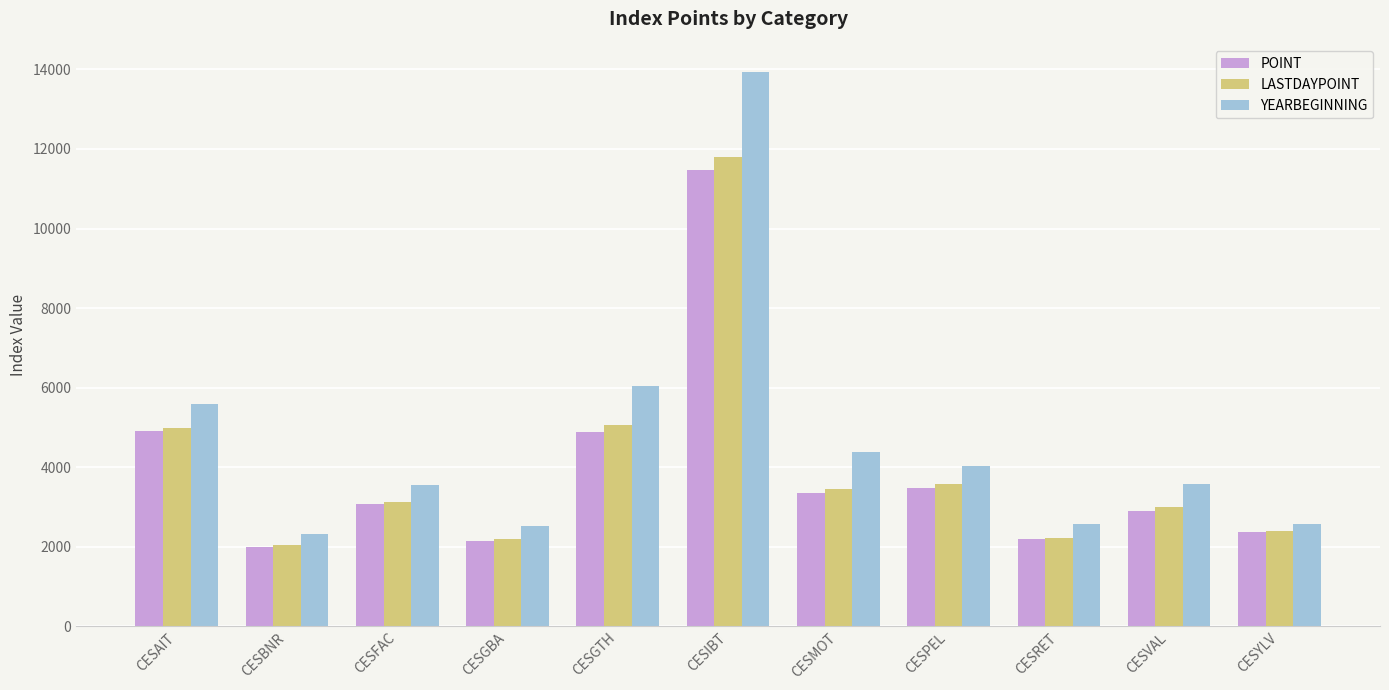

What is the total value across all series at CESGBA?

6883.6